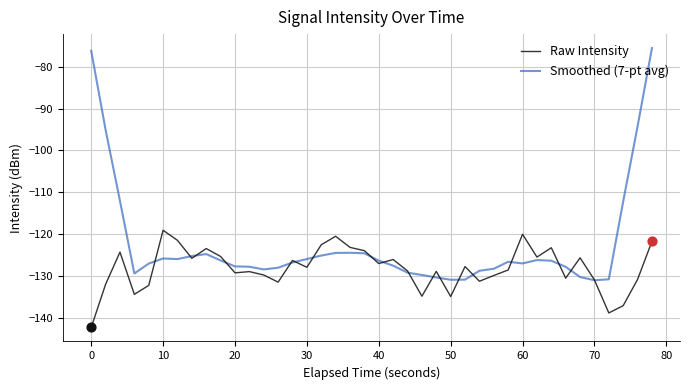

What is the greatest value displayed?

-75.5